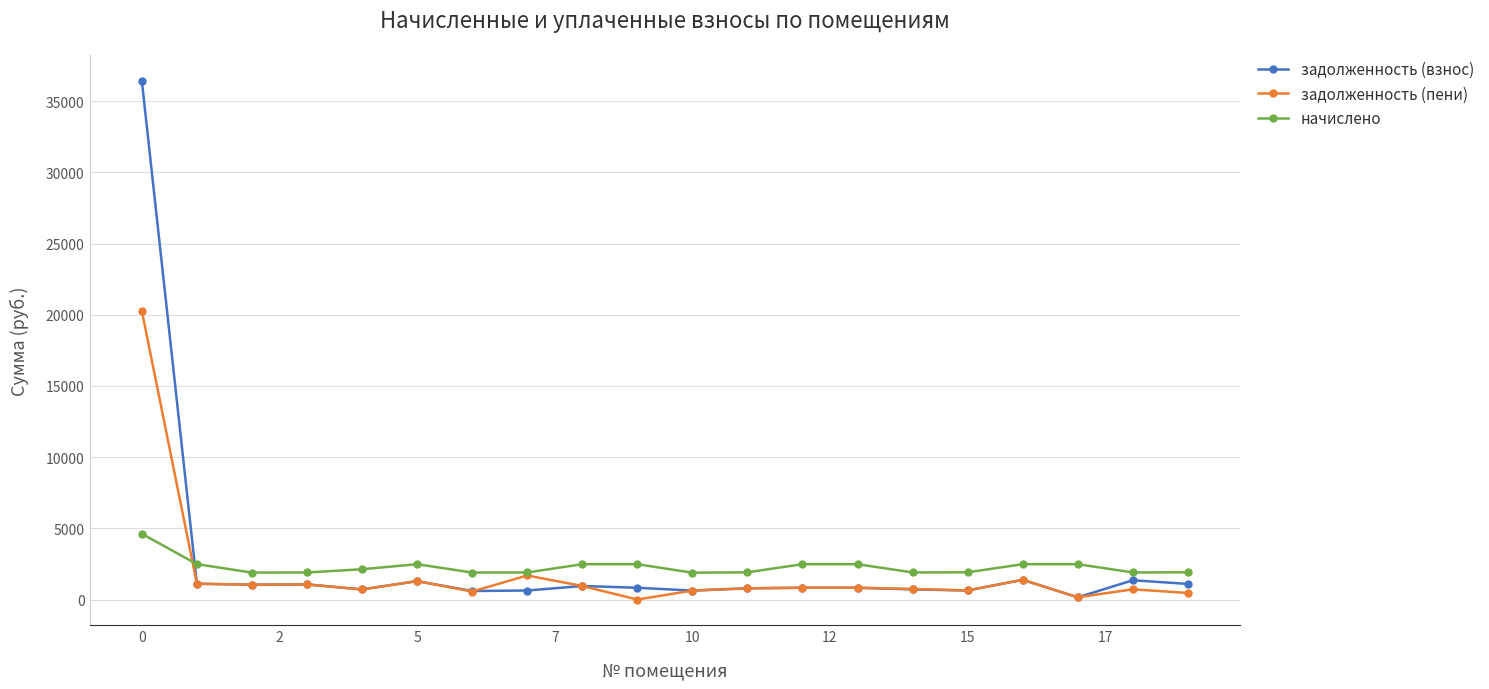

Which series has the widest spread of values?

задолженность (взнос)